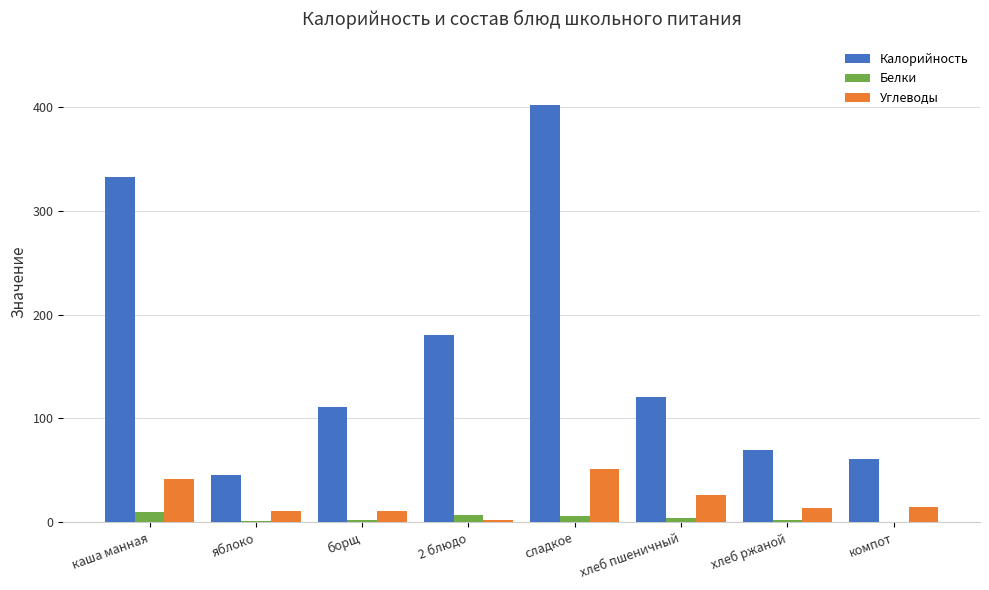

Which label corresponds to the largest value in the chart?

сладкое